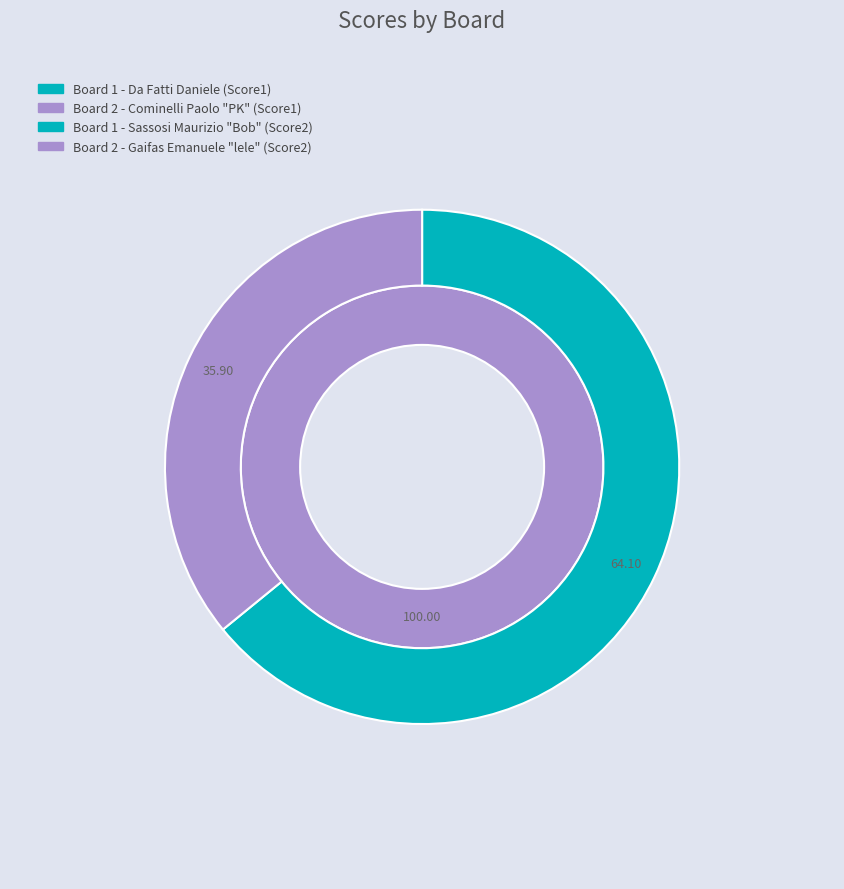

What percentage do 2 and 1 together represent?

100.0%